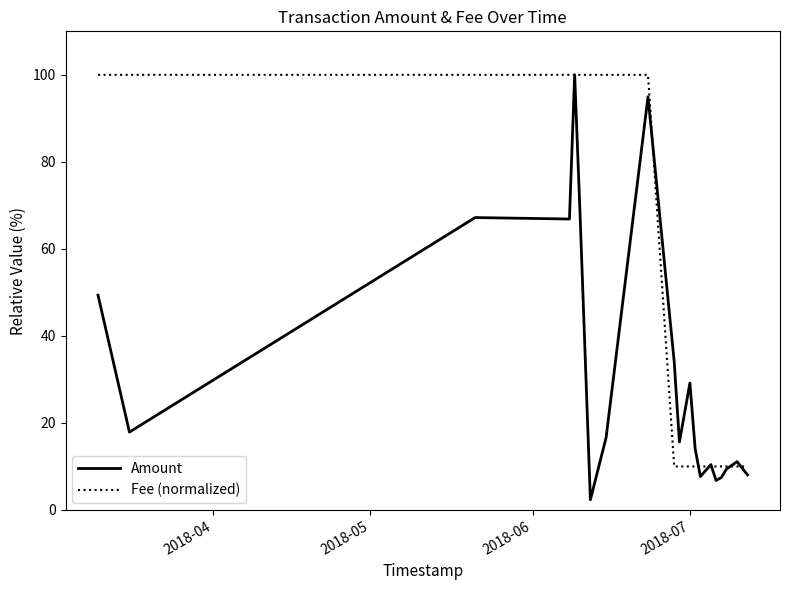

Which series has the largest total across all categories?

Fee (normalized)